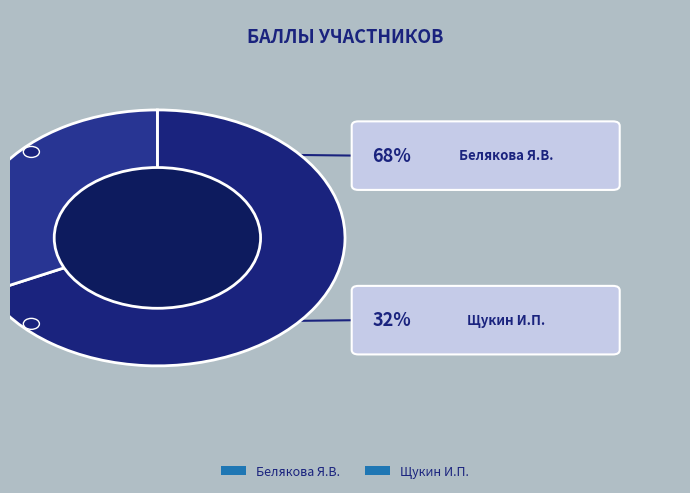

Combined, do Щукин И.П. and Белякова Я.В. account for over 50%?

Yes